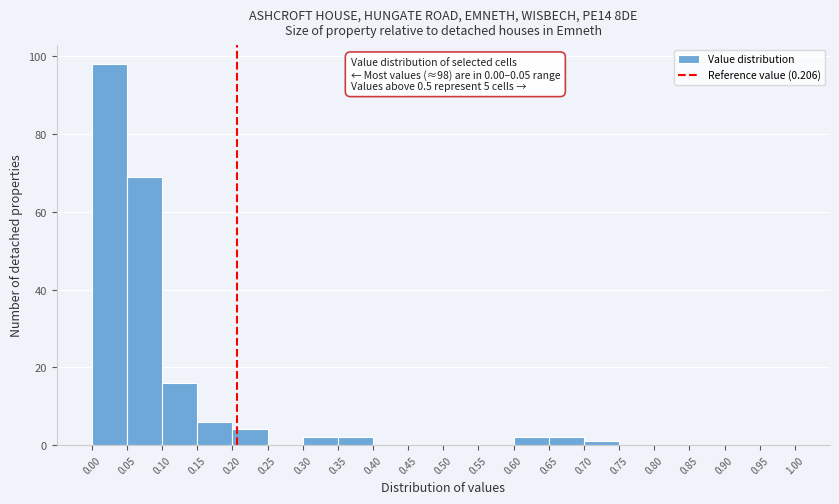

Which range on the x-axis has the tallest bar?

0.00 to 0.05